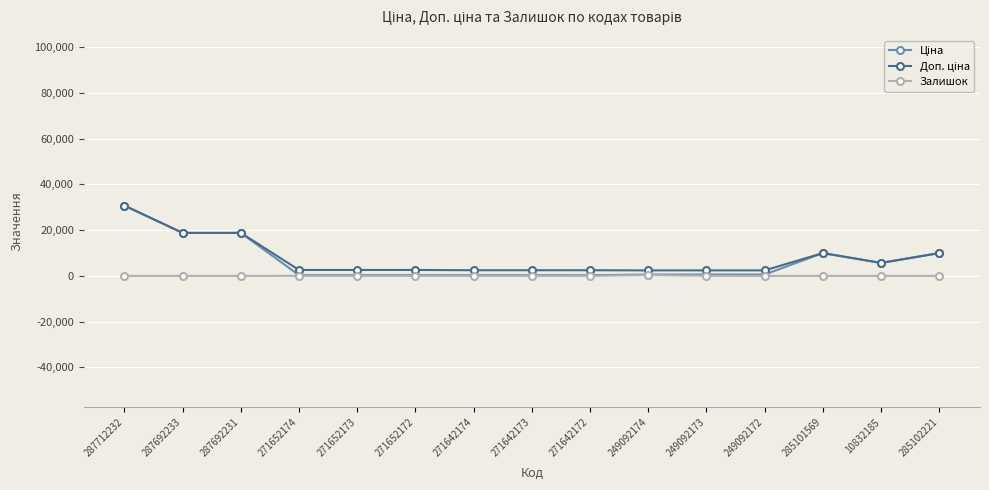

What is the greatest value displayed?

30717.1